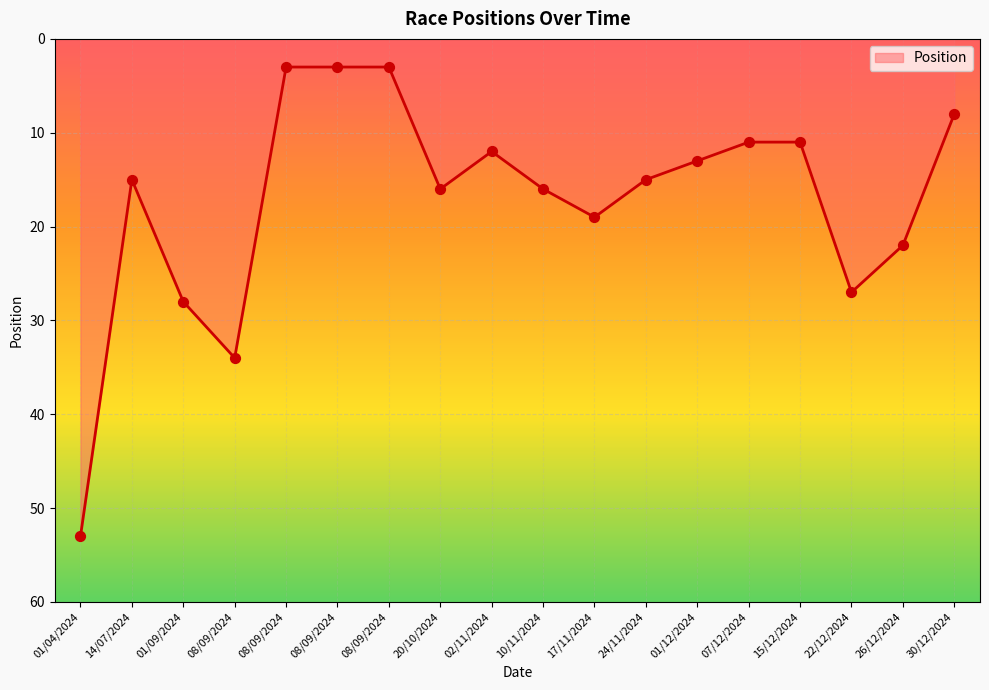

Between 01/04/2024 and 02/11/2024, which is larger?

01/04/2024